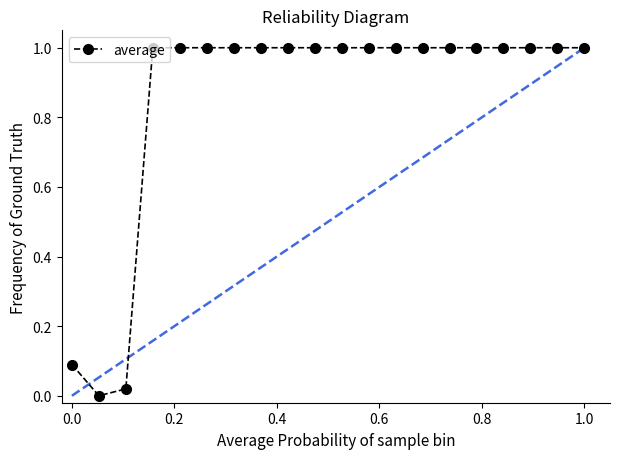

What is the value of the 16th point from the left?

1.0